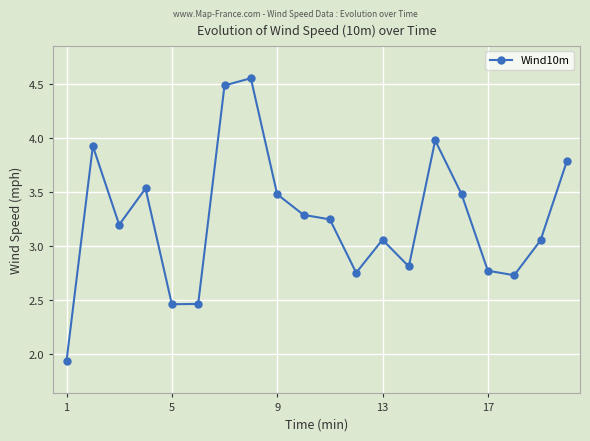

True or false: the data has more than 0 interior local peaks.

True